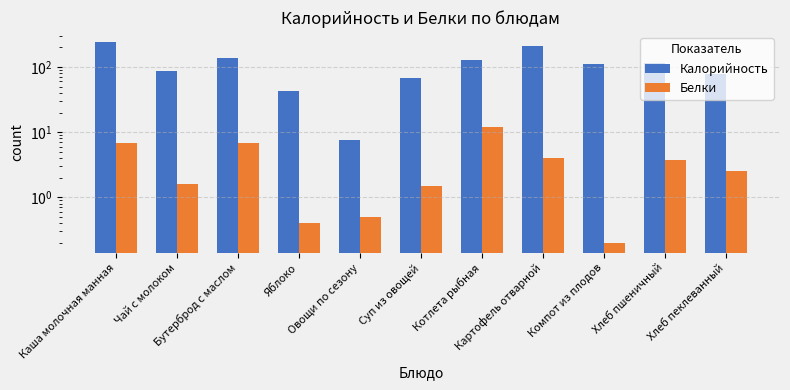

The value of Белки at Компот из плодов is 0.3. True or false?

False